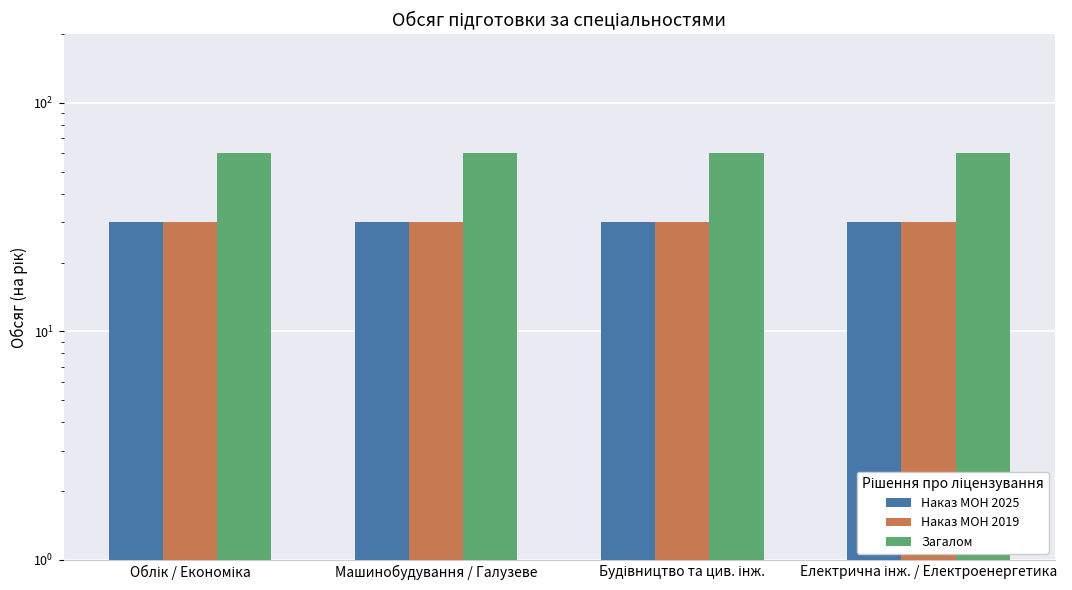

At how many categories does at least one series exceed 51?

4